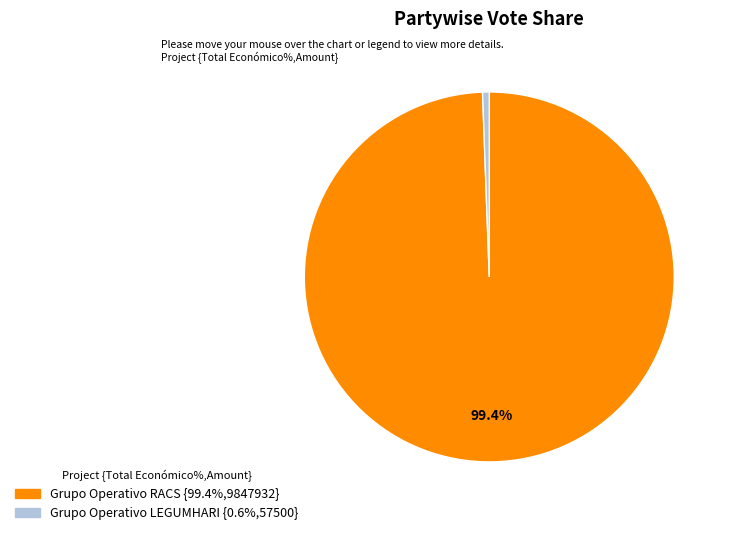

What percentage is NOT represented by Grupo Operativo RACS?

0.6%